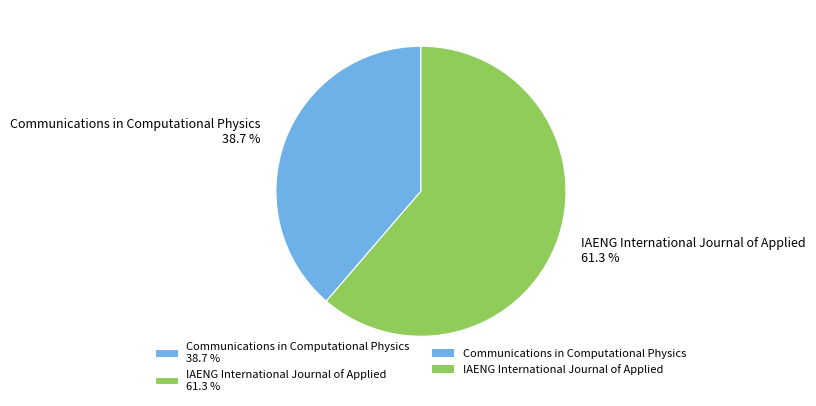

How much of the chart is everything except Communications in Computational Physics?

61.3%